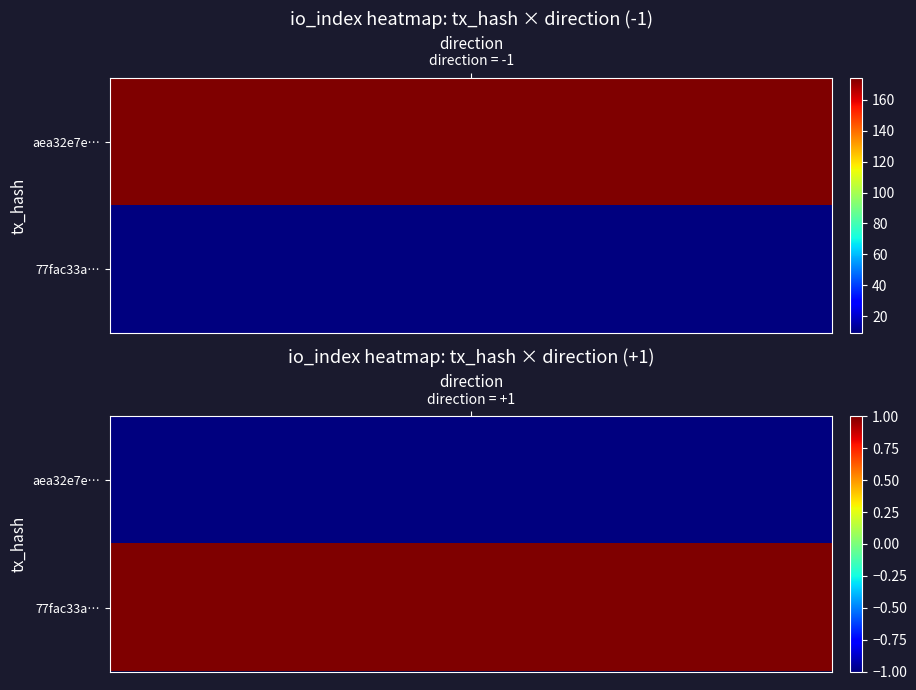

Reading left to right, list all the values displayed in this chart.

aea32e7ef583f4cd51efebd6a42e591588fd95f: -1	174
77fac33aadcf563cac35ebf9994b4645d107d7e: 1	9